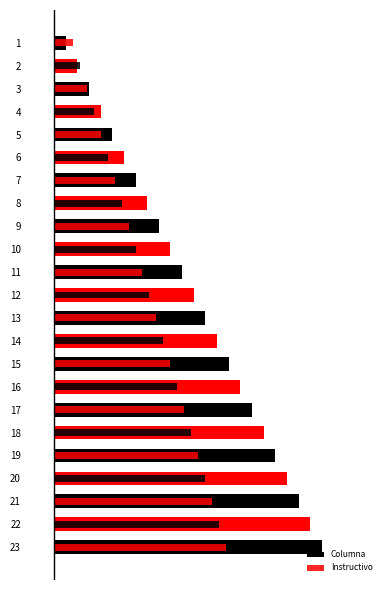

How many values in the Instructivo series are below 8?

11